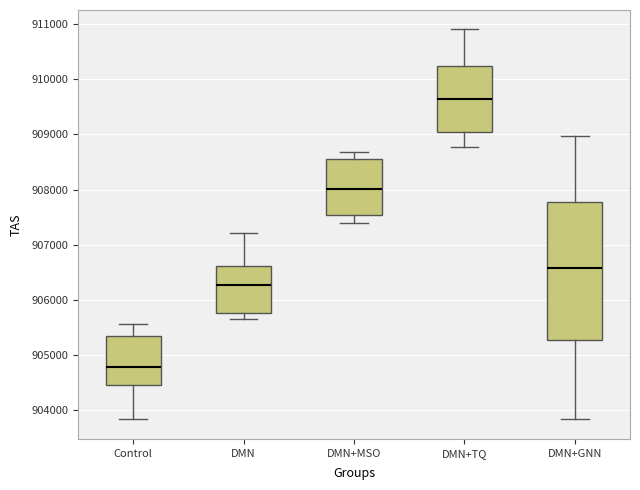

Where is the lower edge of the box for Control on the y-axis? The values are not printed on the chart, so give them approximately, as read against the axis.

904500